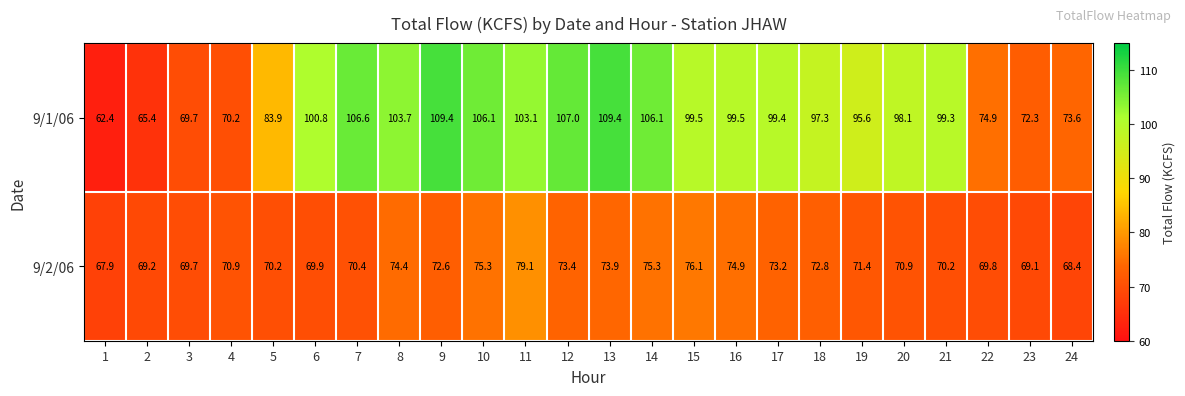

The 9/2/06 series shows 73.2 at 17. True or false?

True